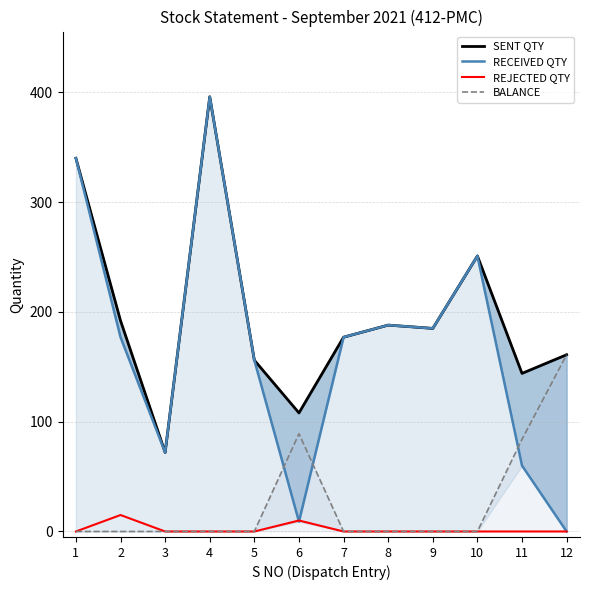

Reading right to left, list all the values displayed in this chart.

SENT QTY: 161	144	251	185	188	177	108	156	396	72	192	340
RECEIVED QTY: 0	60	251	185	188	177	9	156	396	72	177	340
REJECTED QTY: 0	0	0	0	0	0	10	0	0	0	15	0
BALANCE: 161	84	0	0	0	0	89	0	0	0	0	0